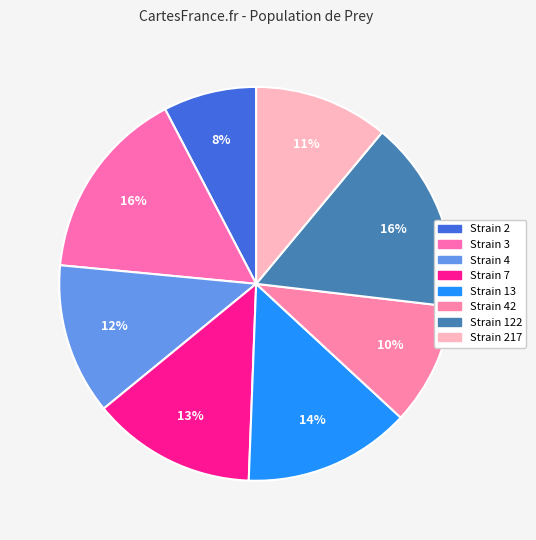

How many slices are in this pie chart?

8